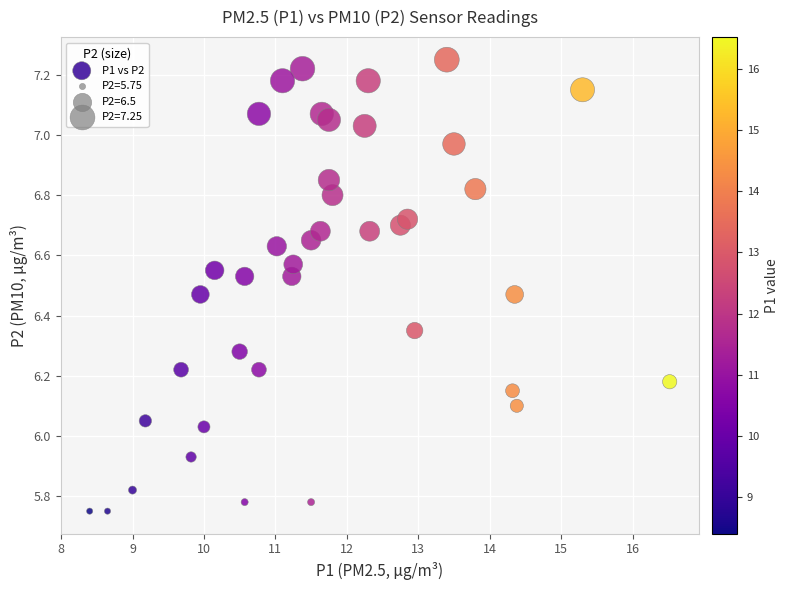

What is the range of Y values (max minus min)?

1.5